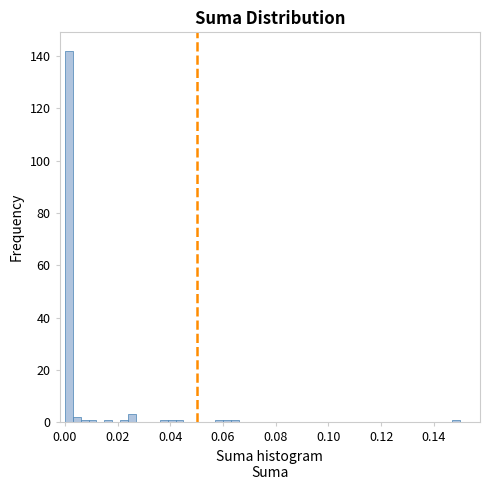

Around what value on the x-axis is the tallest bar? Give the approximate position of its centre, as read against the axis.

0.002